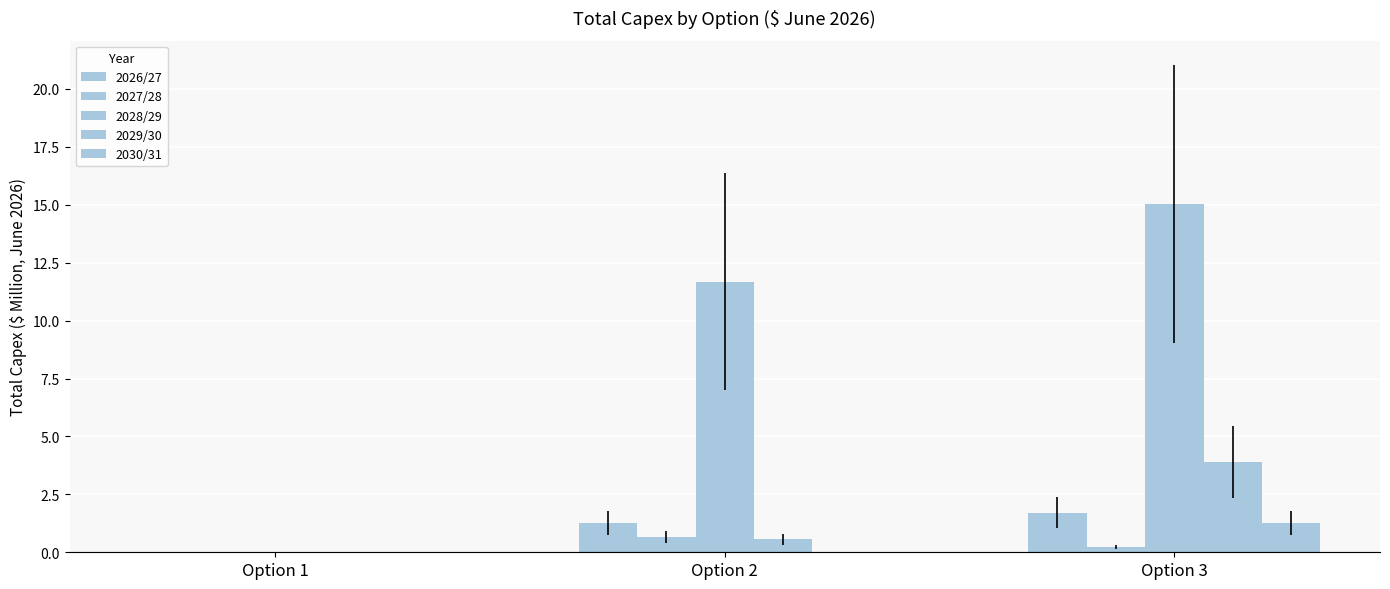

Count the 2026/27 values in the range 0 to 1.

1